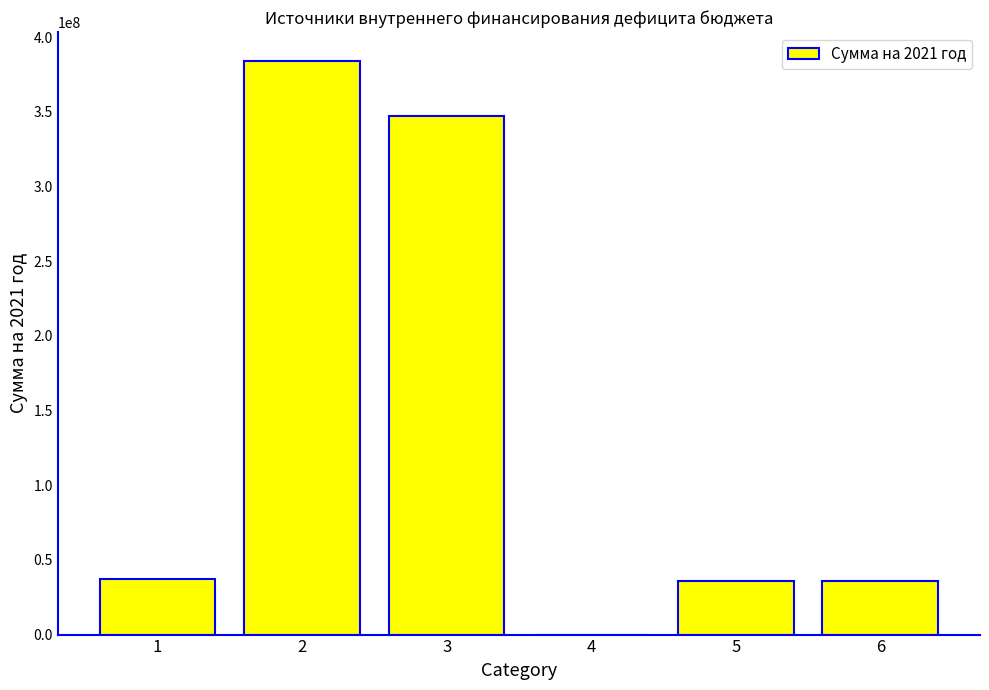

Which has a higher value, 4 or 5?

5